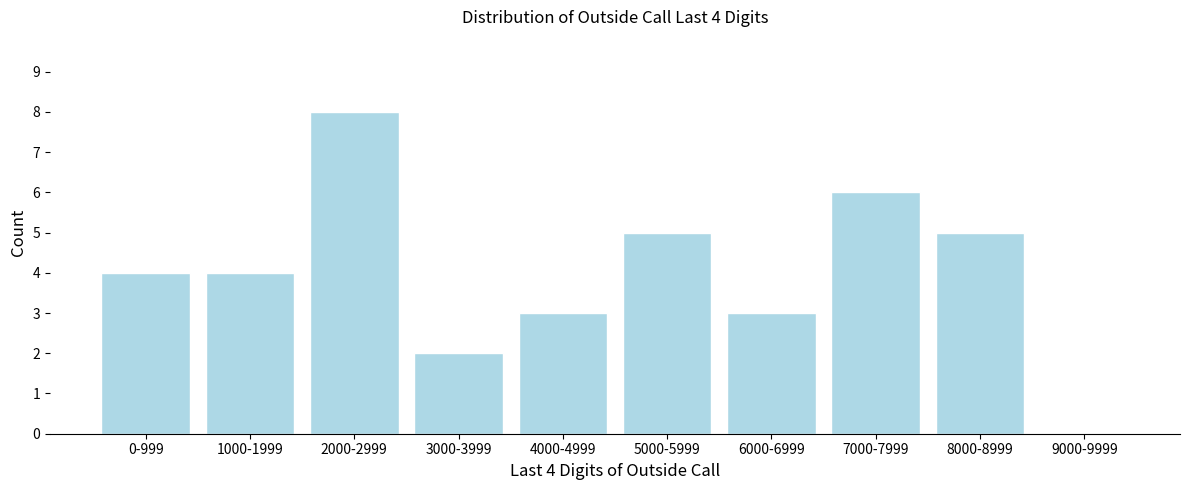

Reading left to right, what are all the values shown in this chart?

0-999=4	1000-1999=4	2000-2999=8	3000-3999=2	4000-4999=3	5000-5999=5	6000-6999=3	7000-7999=6	8000-8999=5	9000-9999=0